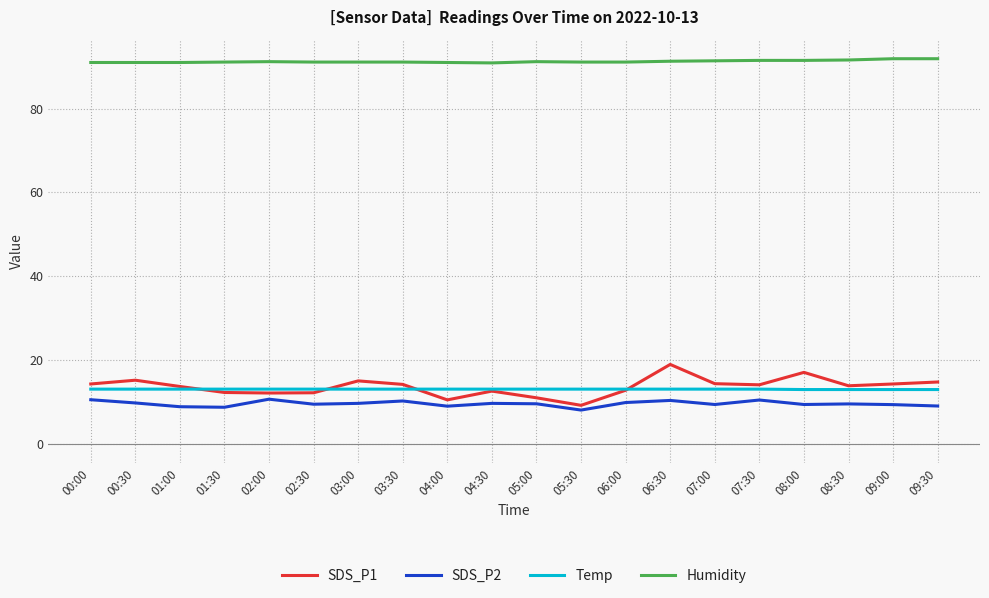

What is the difference between the highest and lowest values at 02:00?

80.6